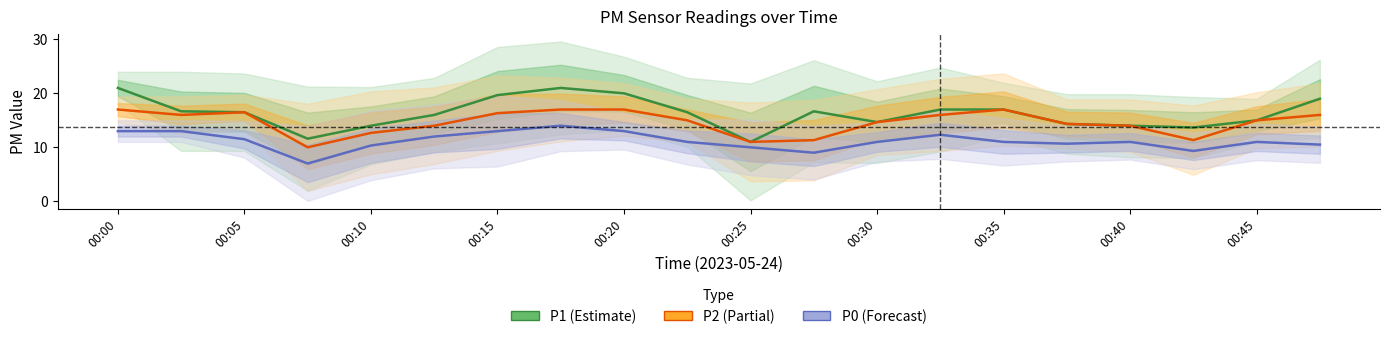

What value does the P0 series have at 00:45?

11.0